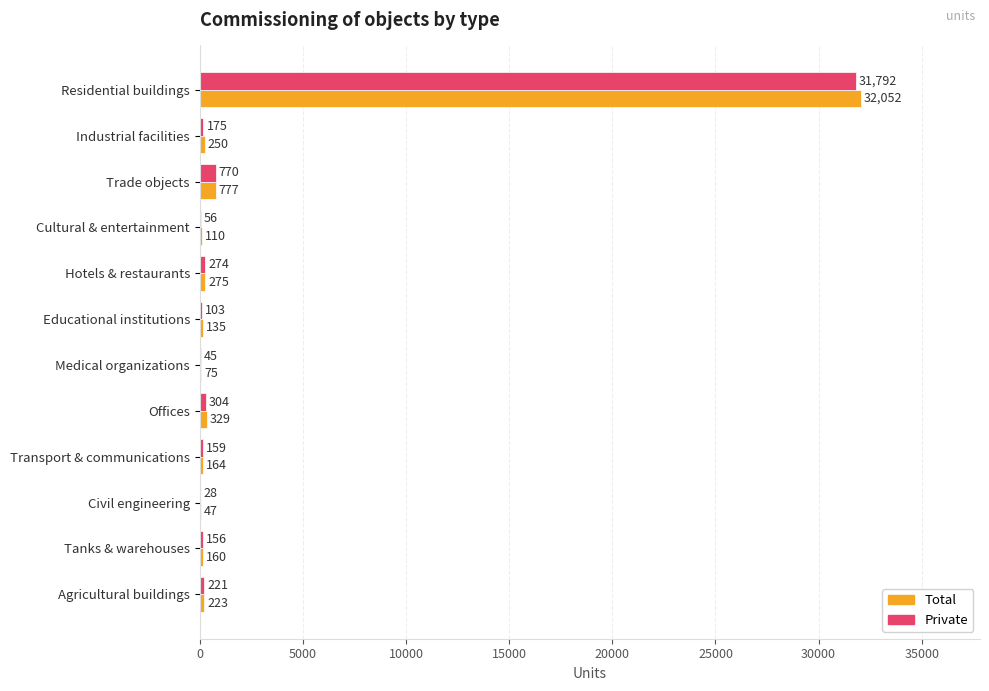

Is it true that Total equals 275 at Hotels & restaurants?

True